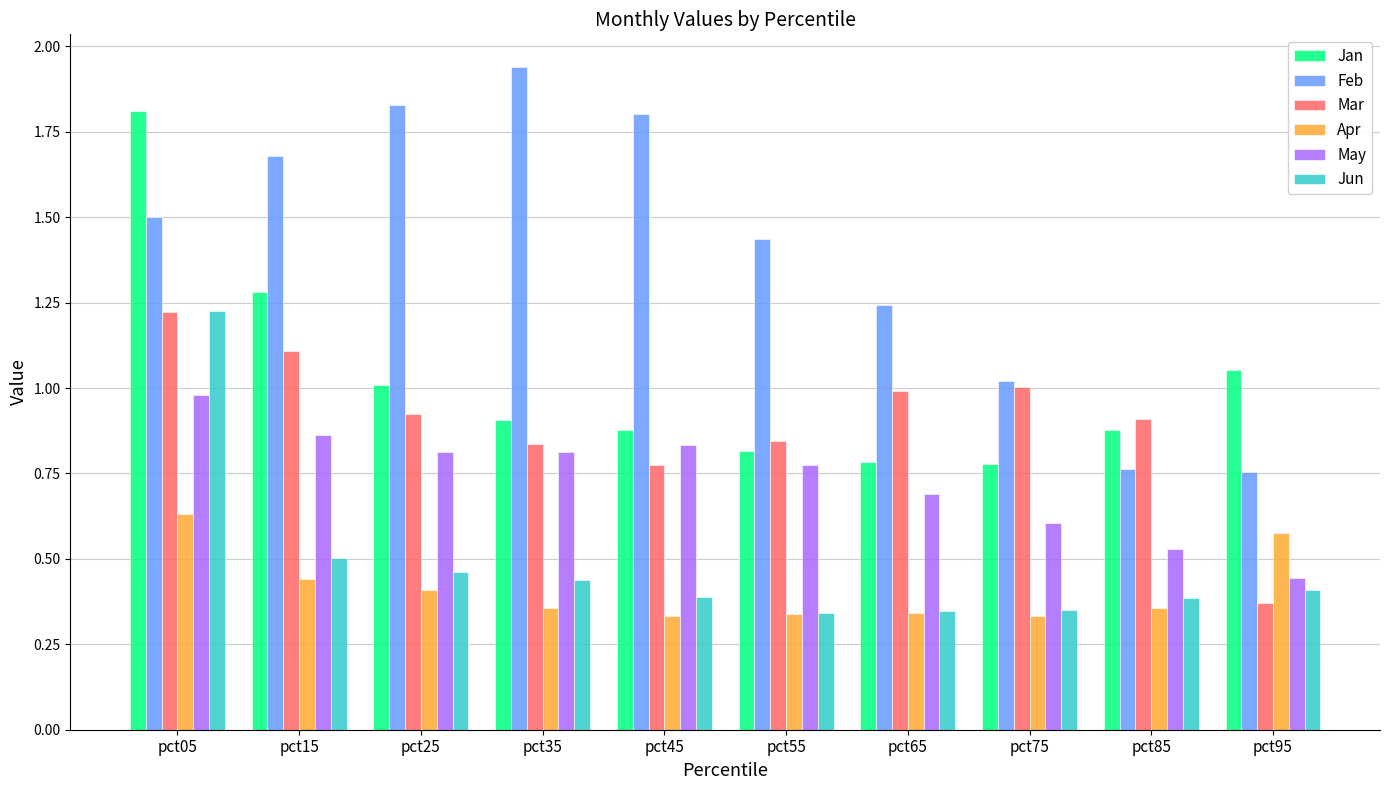

True or false: Apr has a value of 0.1 at pct45.

False